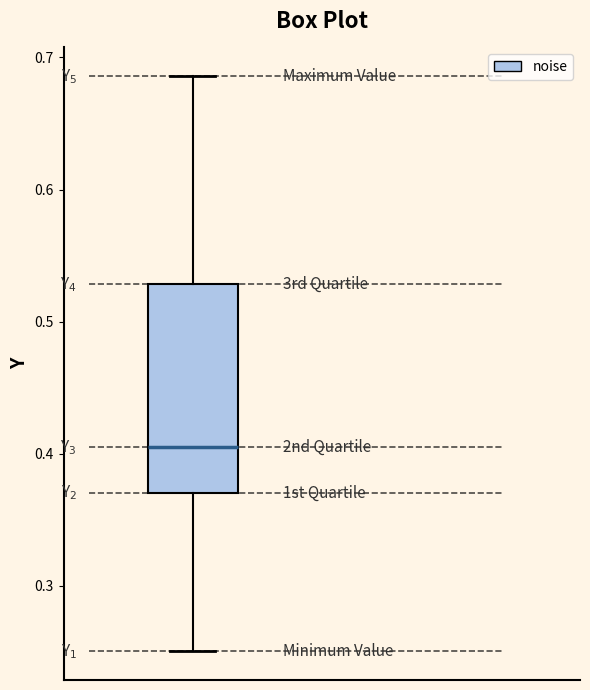

Where does the median line of the box sit on the y-axis? The values are not printed on the chart, so give them approximately, as read against the axis.

0.40